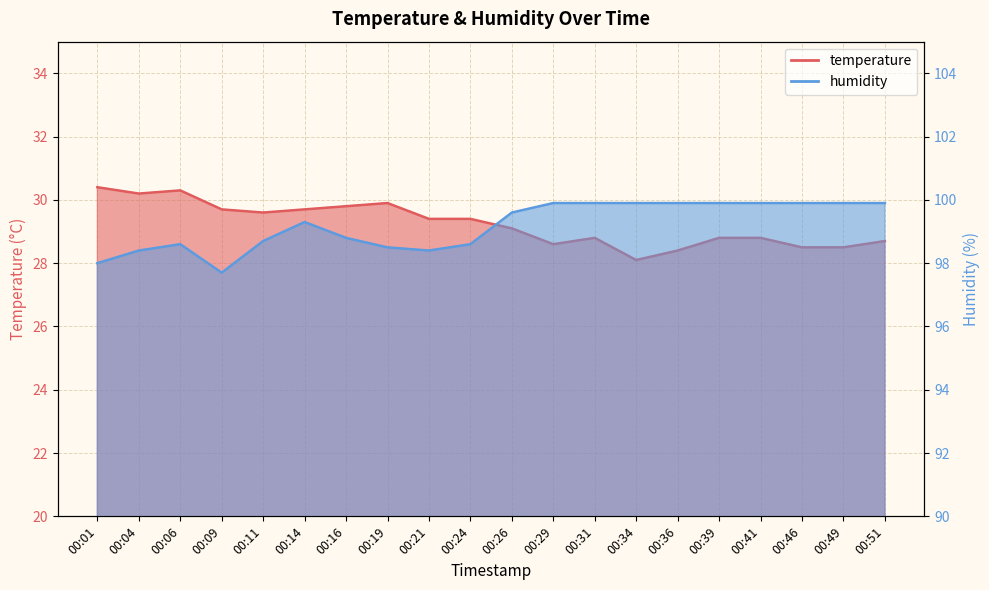

Which series changed the most between 00:04 and 00:11?

temperature